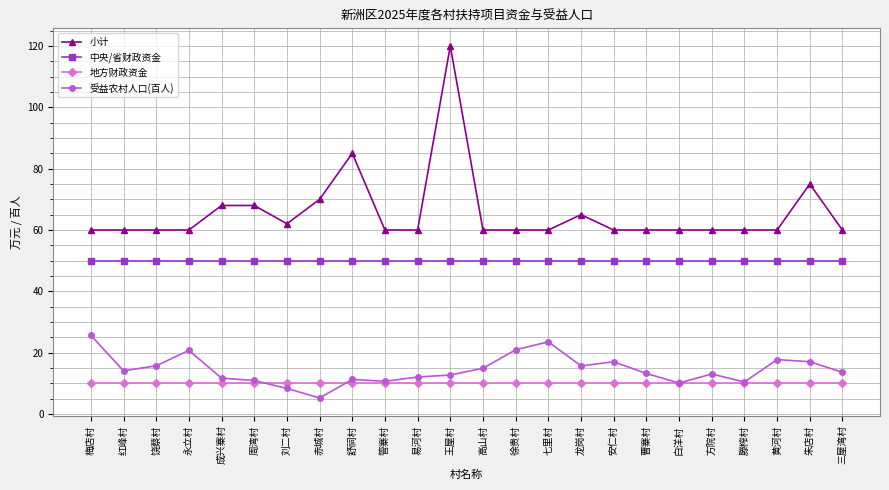

Which series has the largest total across all categories?

小计